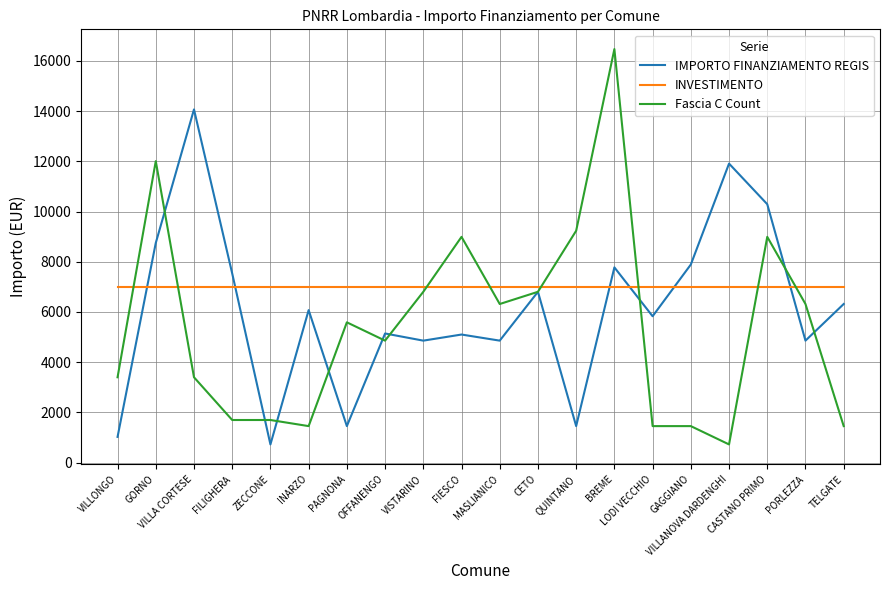

True or false: Fascia C Count has a value of 8991 at FIESCO.

True